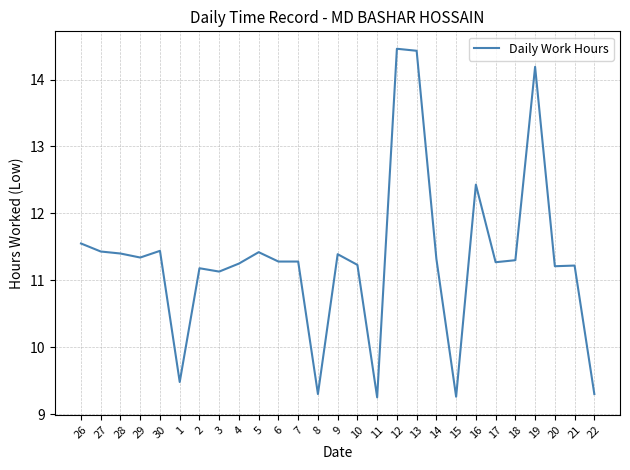

Between 11 and 29, which is larger?

29